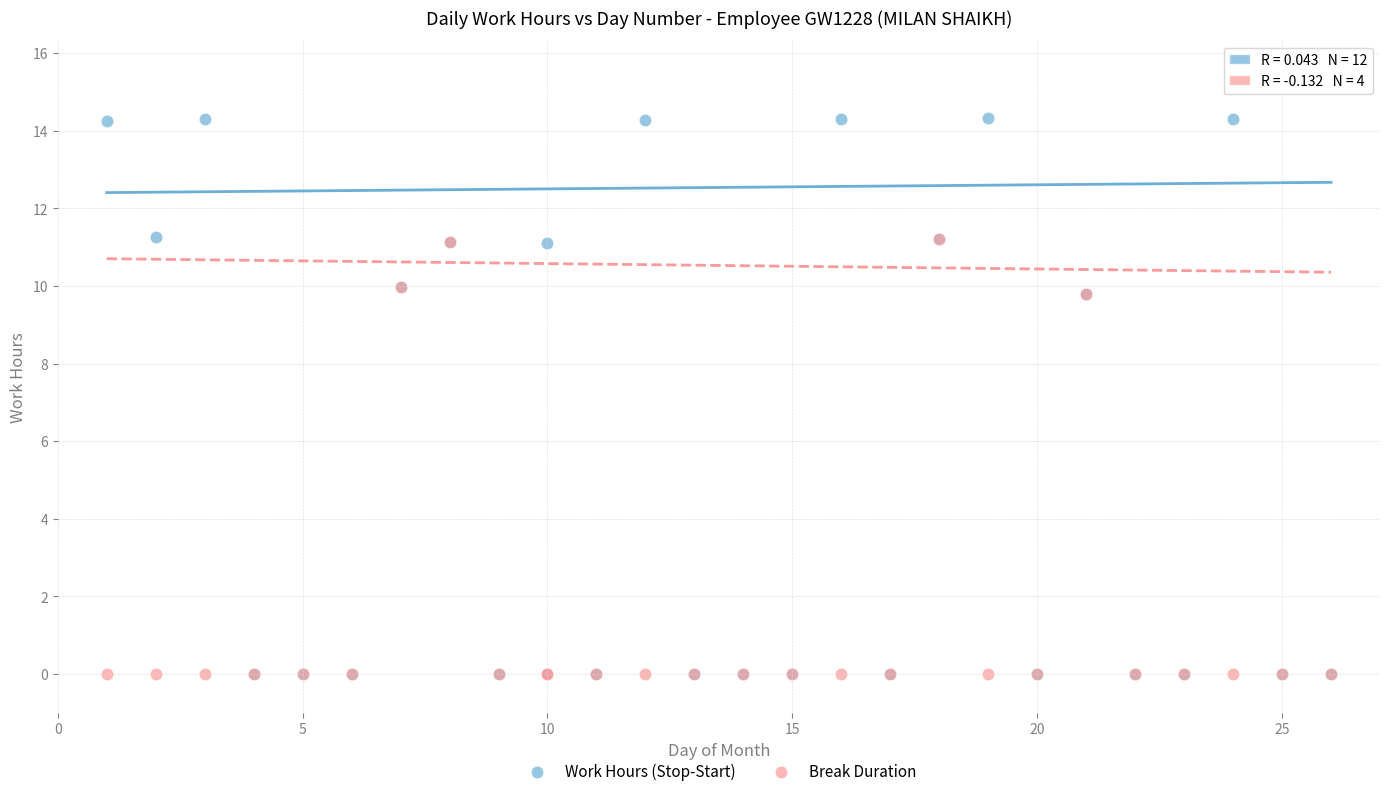

What are all the series names shown in the legend?

Work Hours (Stop-Start), Break Duration